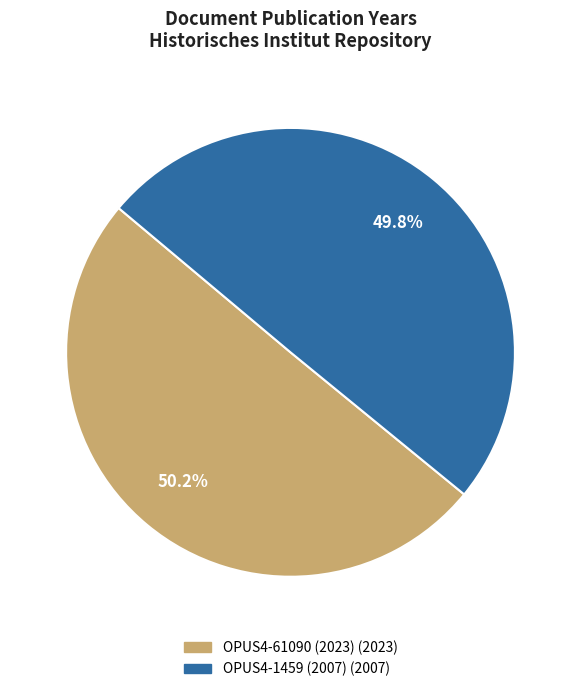

Approximately how many times larger is the value at OPUS4-1459 (2007) compared to OPUS4-61090 (2023)?

1.0